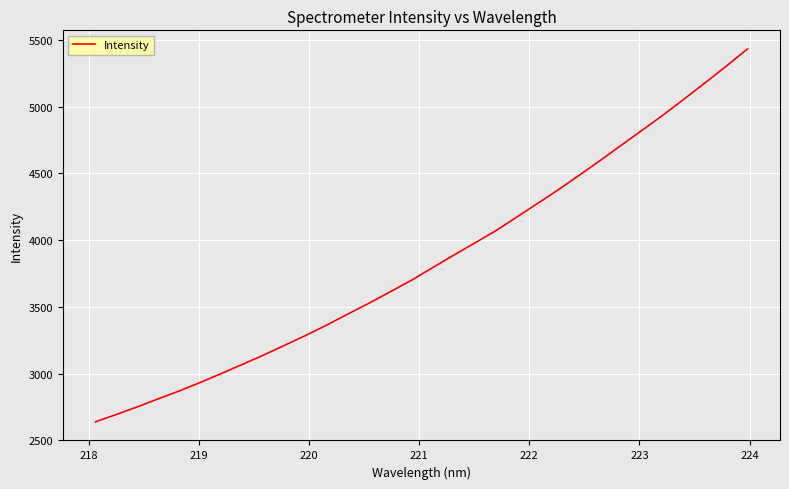

Does the chart display data point markers on the line(s)?

No